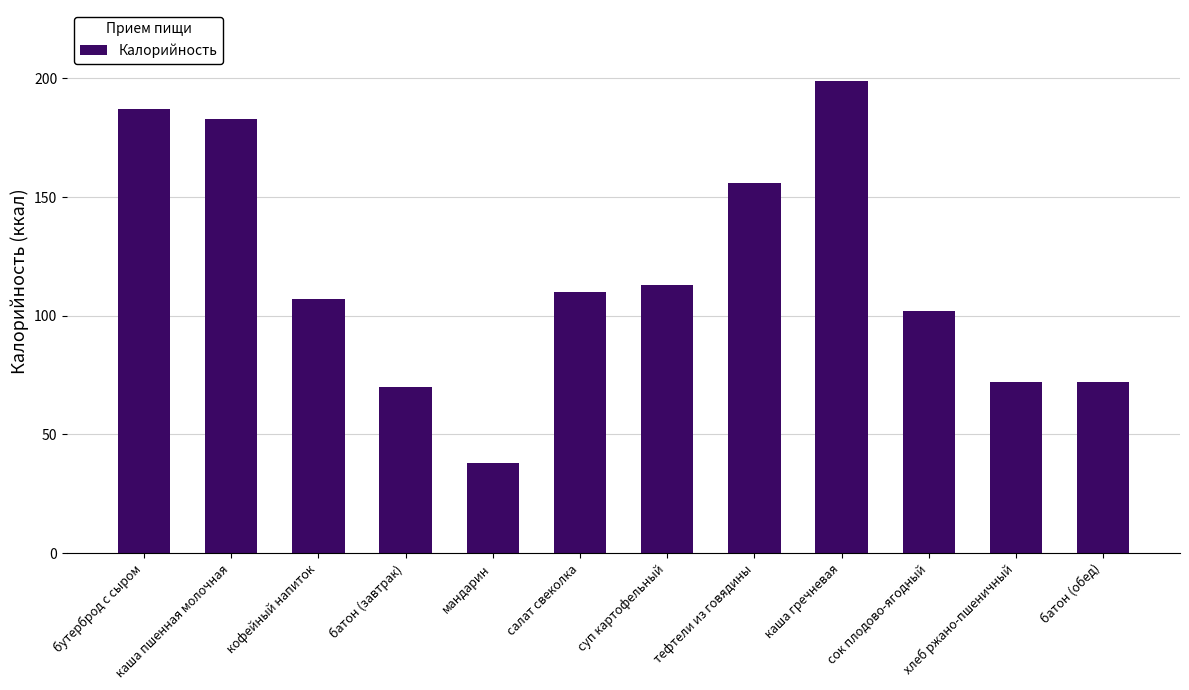

What is the sum of all values?

1409